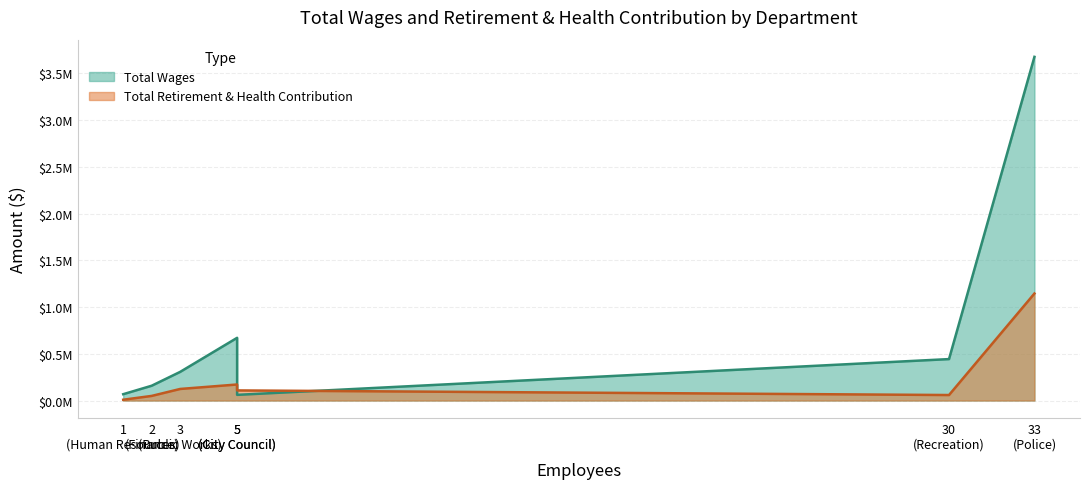

True or false: Total Wages has a value of 434760 at Public Works.

False